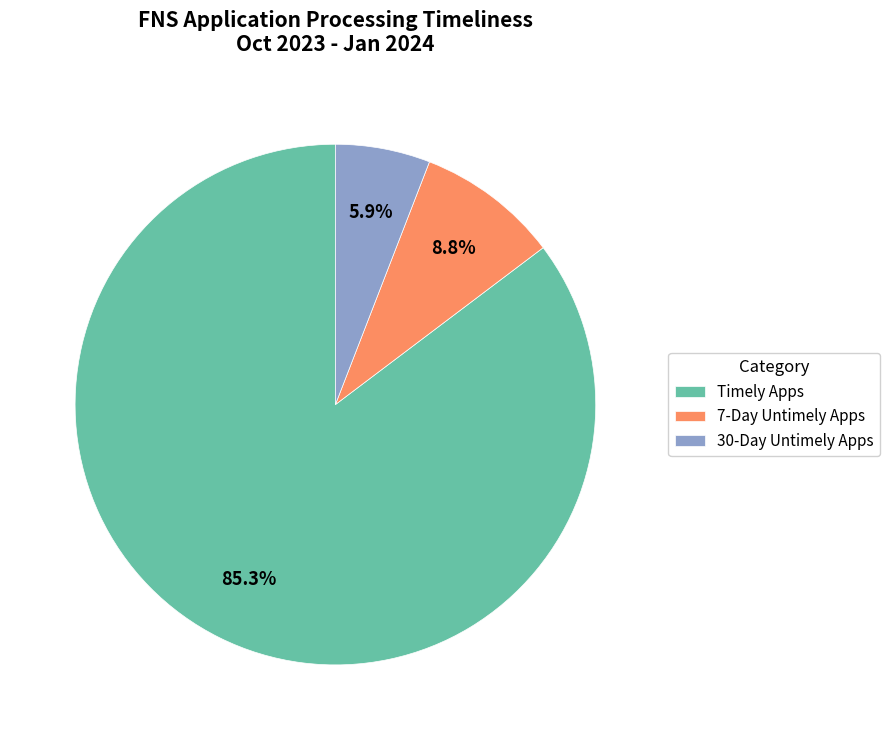

What percentage is the Timely Apps slice, to the nearest percent?

85%